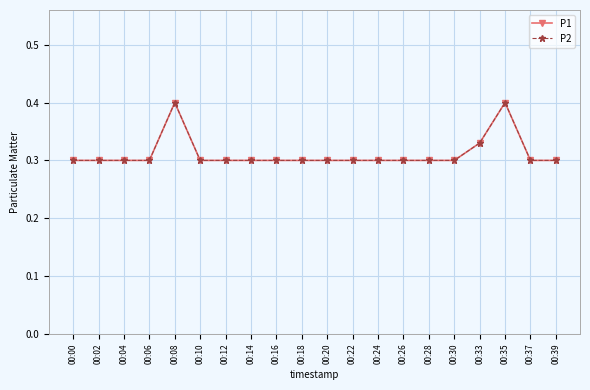

Does the chart have visible grid lines?

Yes